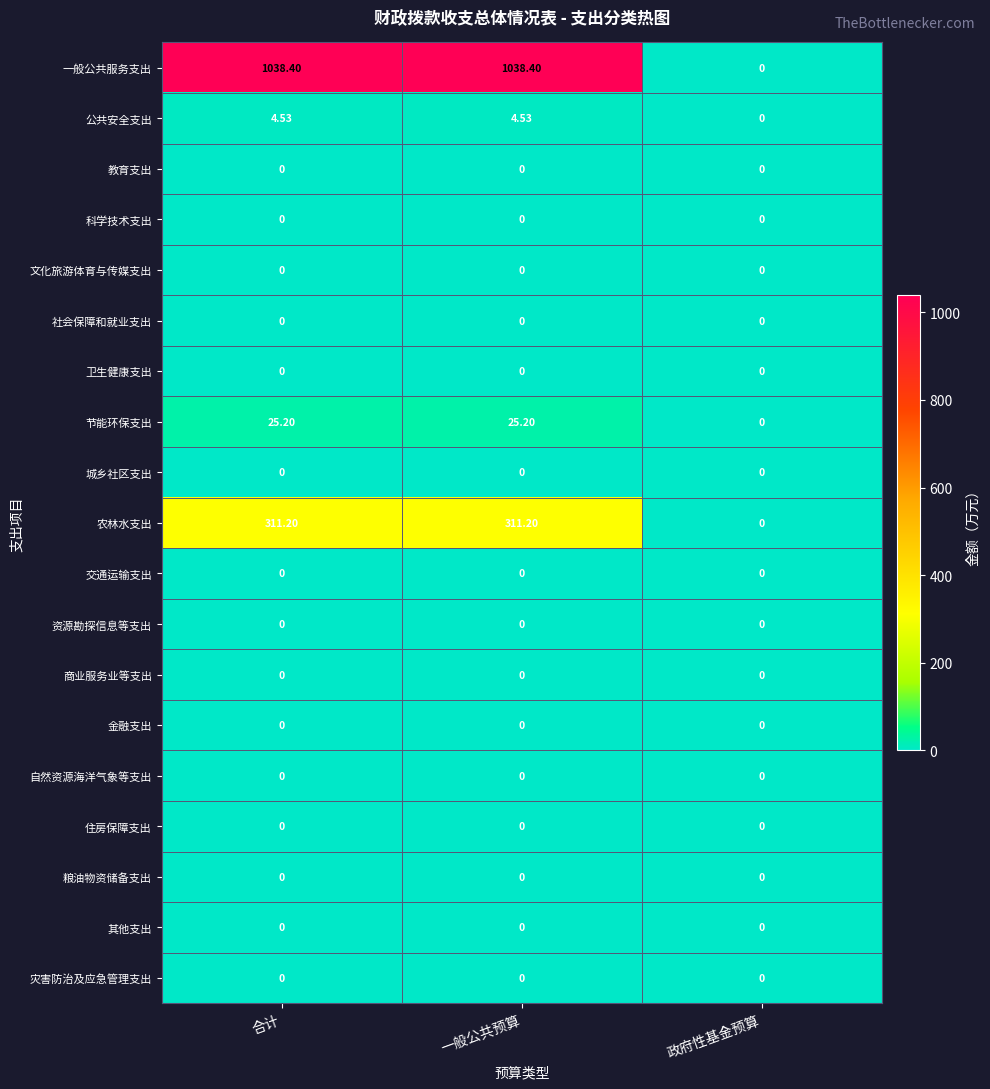

Is the value of 灾害防治及应急管理支出 at 一般公共预算 greater than the value of 农林水支出 at 一般公共预算?

No